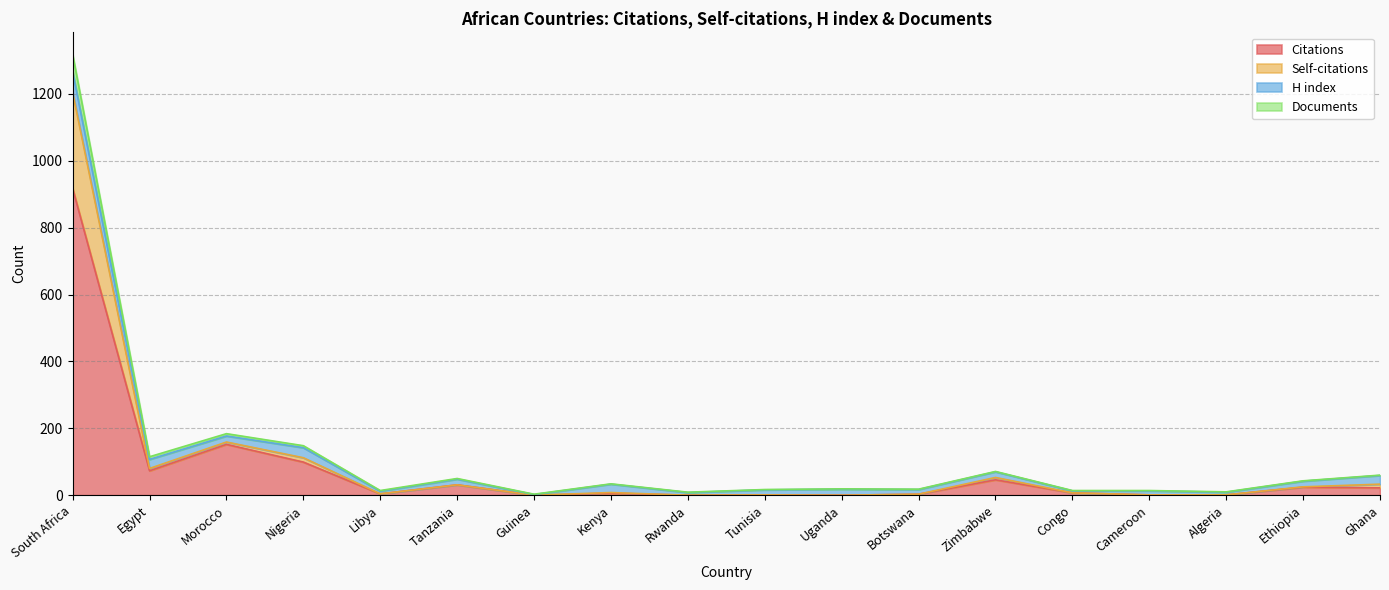

At which category is the sum across all series the highest?

South Africa